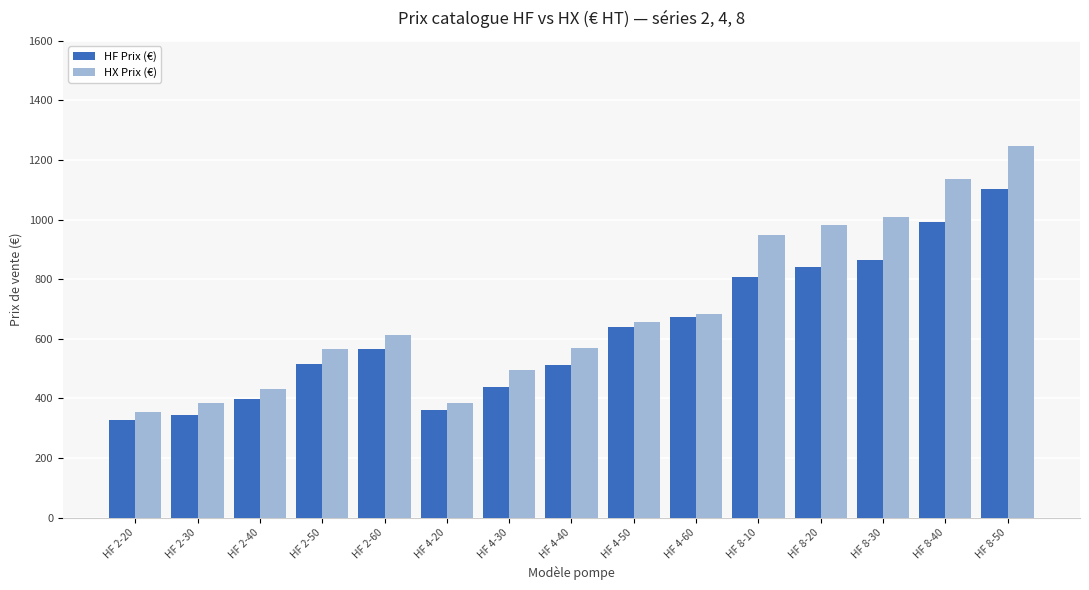

Rank the series by their average value, from lowest to highest.

HF Prix (€), HX Prix (€)